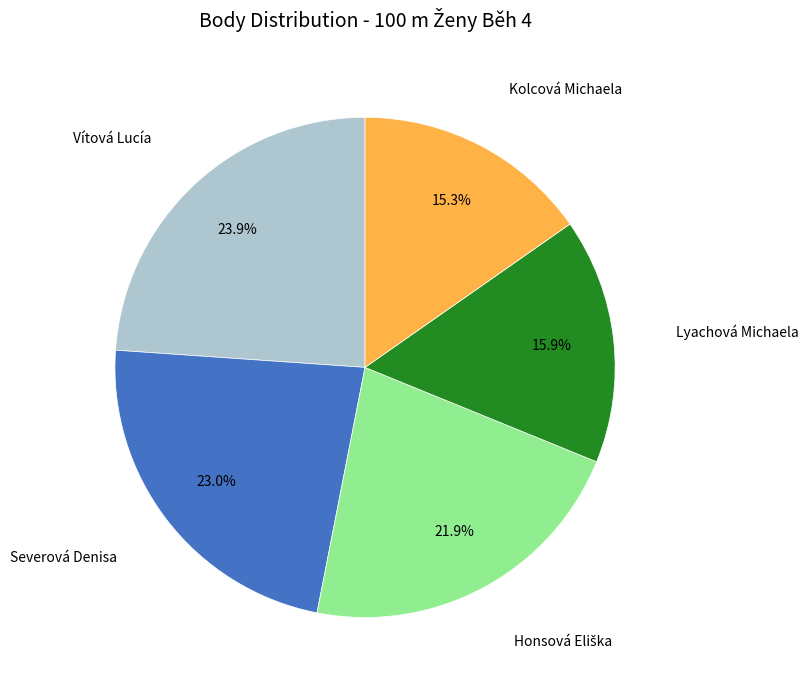

Does any single category account for the majority?

No